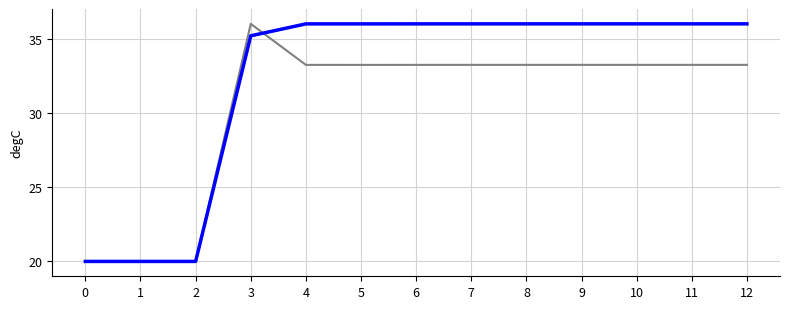

Does the chart display data point markers on the line(s)?

No